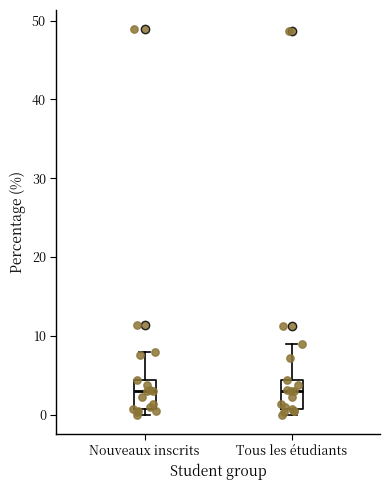

Reading left to right, read every box against the y-axis: the position of its median line, the range the box covers, and the ends of its whiskers. The values are not printed on the chart, so give them approximately, as read against the axis.

Nouveaux inscrits: median 3, box 1 to 4, whiskers 0 to 8
Tous les étudiants: median 3, box 1 to 4, whiskers 0 to 9